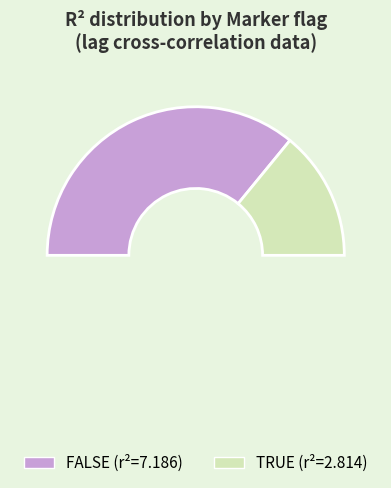

Rank the categories by value from highest to lowest.

FALSE, TRUE